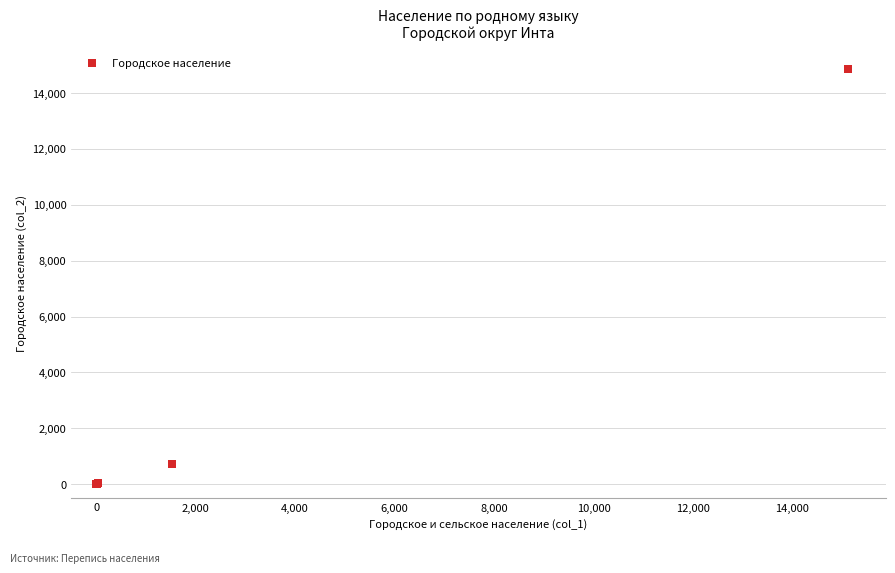

What Y value in the scatter plot is closest to 7427?

706